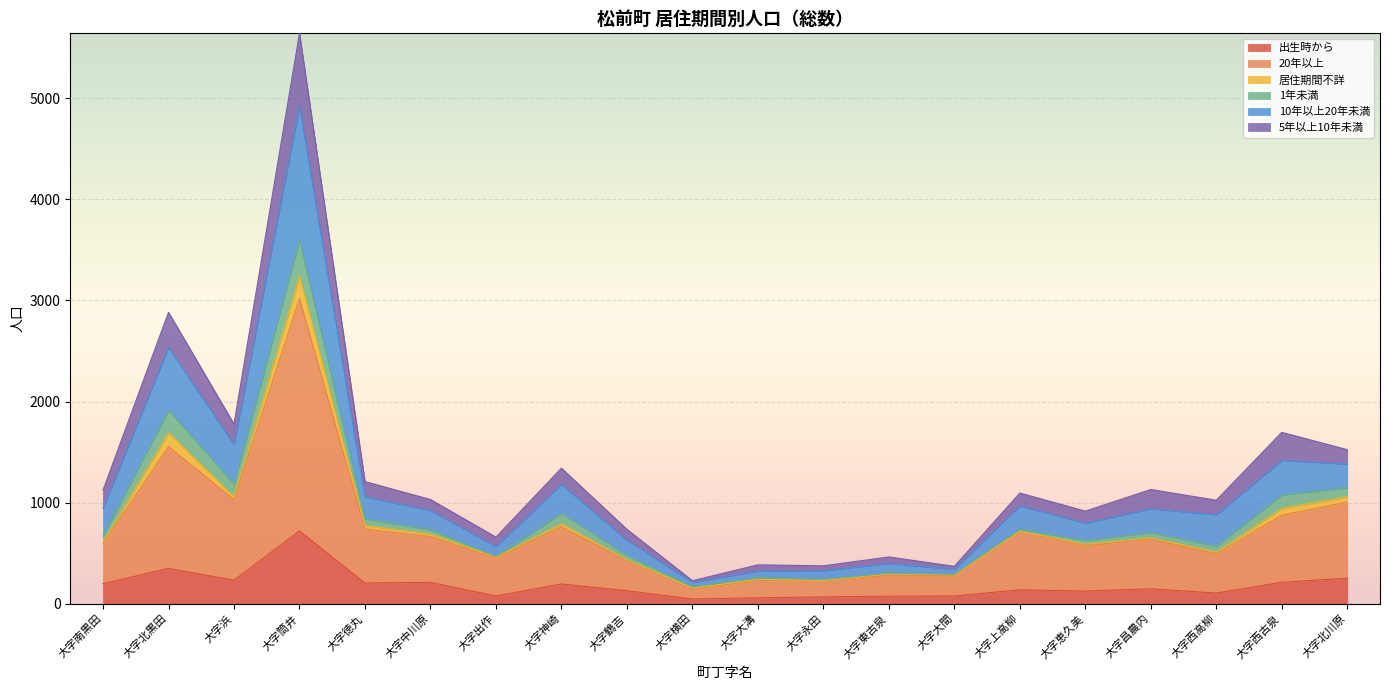

What is the total value across all series at 大字筒井?

5641